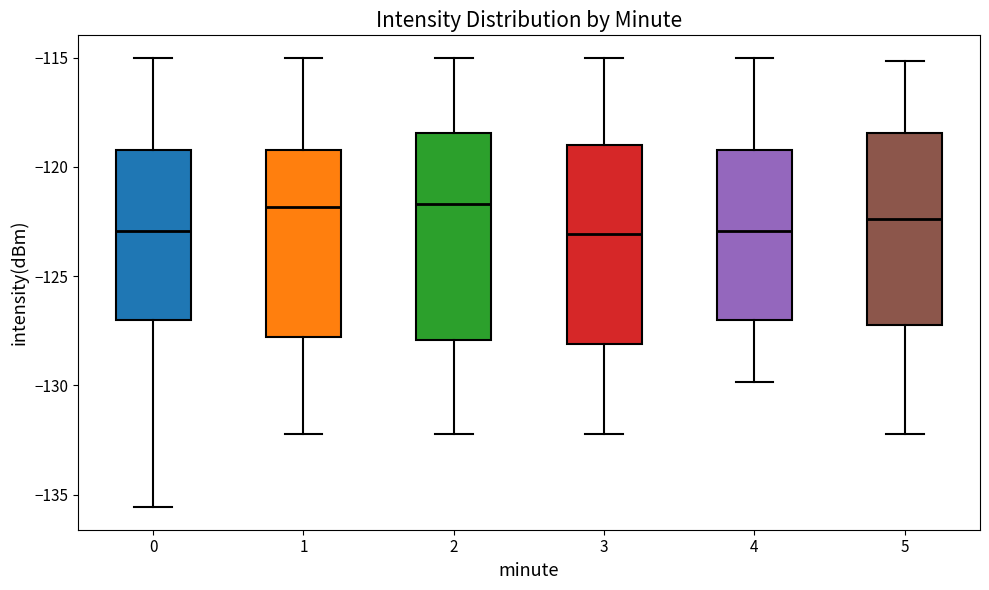

Where is the upper edge of the box at x = 1 on the y-axis? The values are not printed on the chart, so give them approximately, as read against the axis.

-119.0